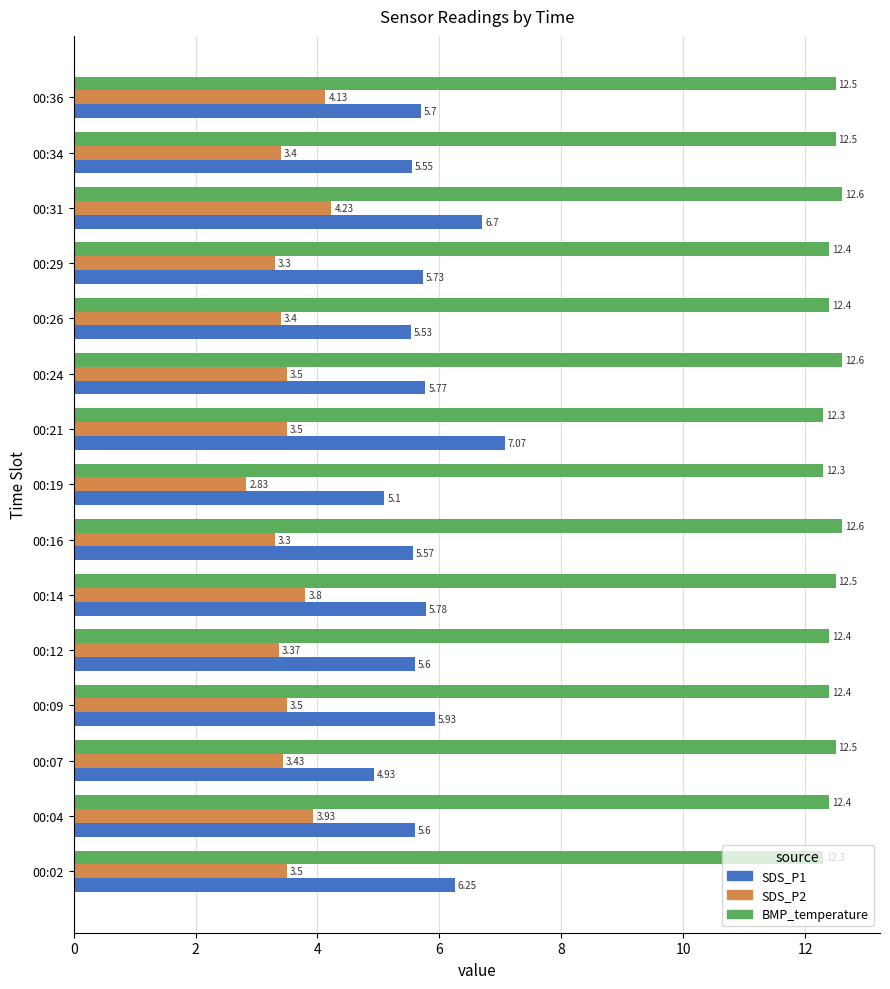

What is the spread (max minus min) of values at 00:09?

8.9